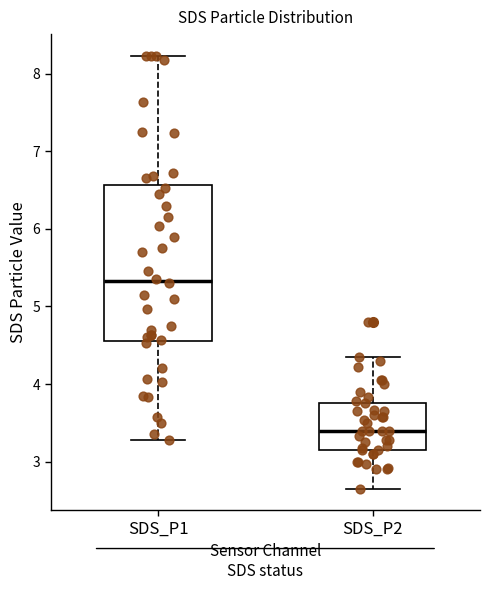

Reading left to right, transcribe this box plot: for each box, give where its median line is, the range the box spans, and where its two whiskers end, as read against the y-axis. The values are not printed on the chart, so give them approximately, as read against the axis.

SDS_P1: median 5.3, box 4.6 to 6.6, whiskers 3.3 to 8.2
SDS_P2: median 3.4, box 3.2 to 3.8, whiskers 2.7 to 4.4